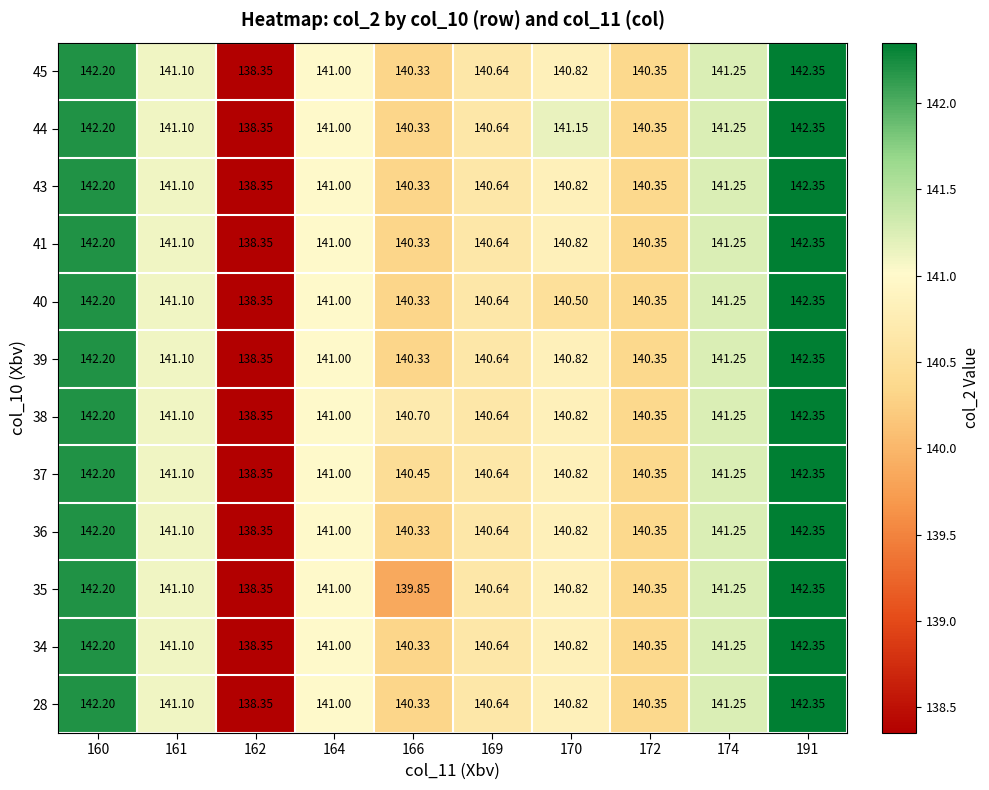

How many data points does each series have?

10